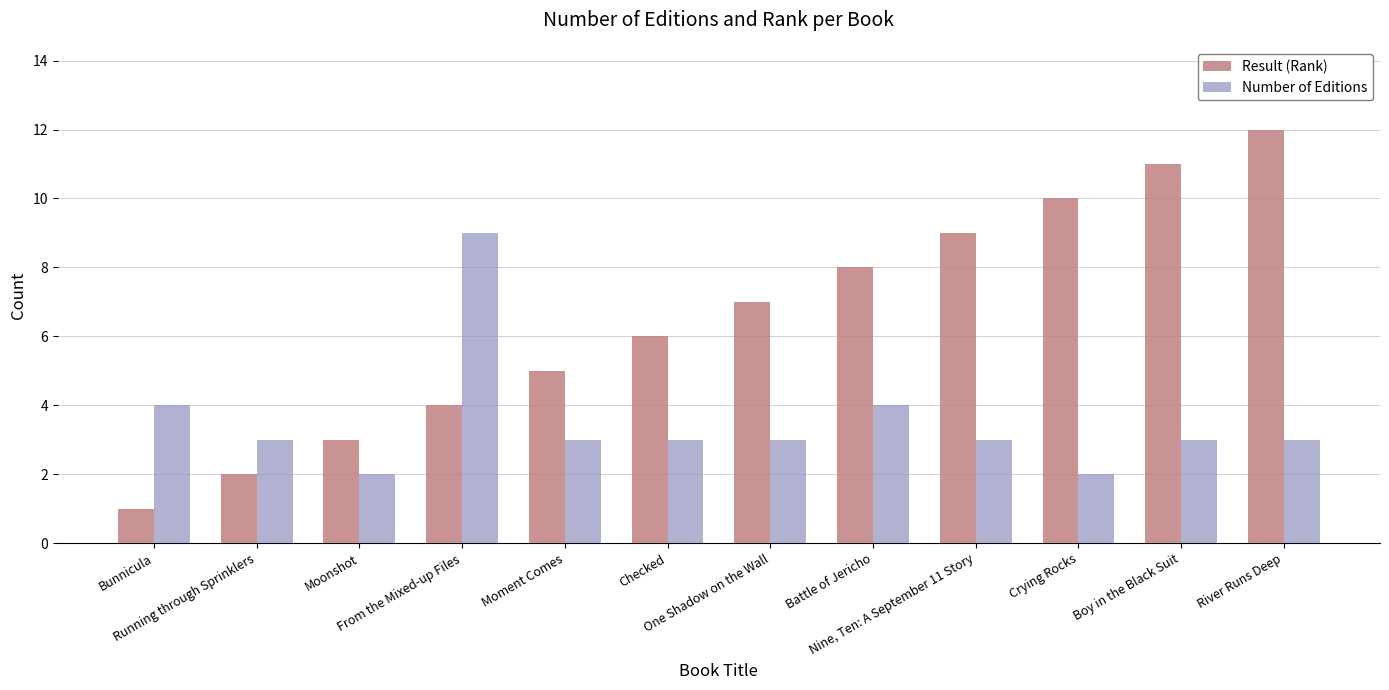

List the series in order of their peak value, highest first.

Result (Rank), Number of Editions